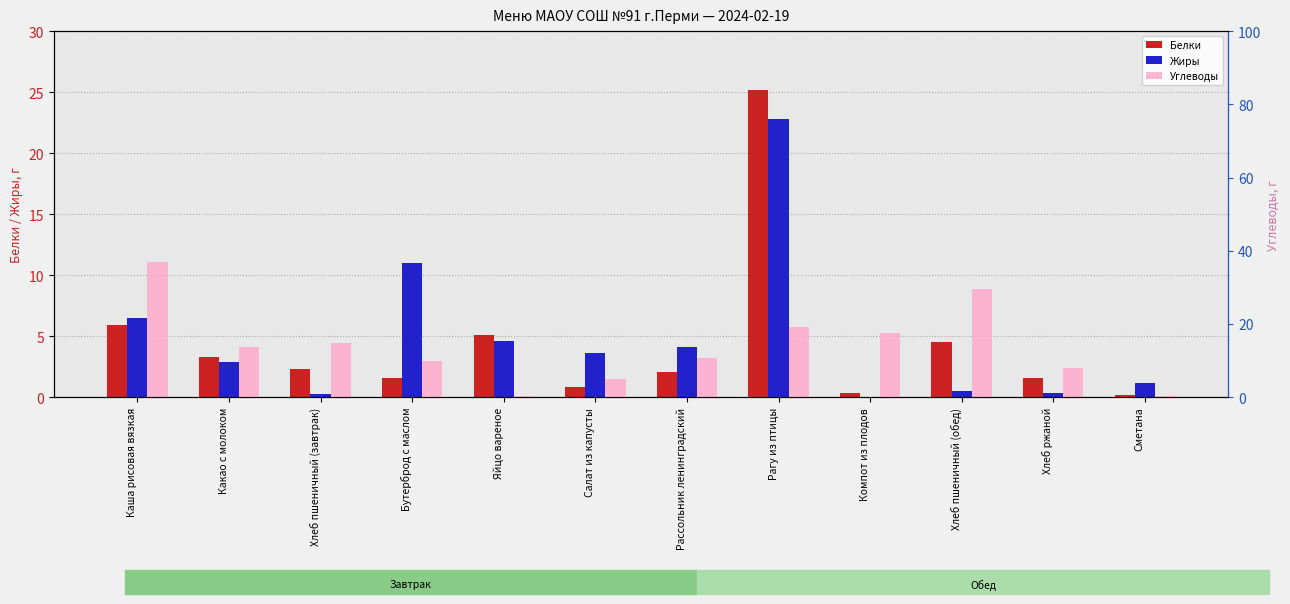

The Углеводы series shows 5.0 at Салат из капусты. True or false?

True